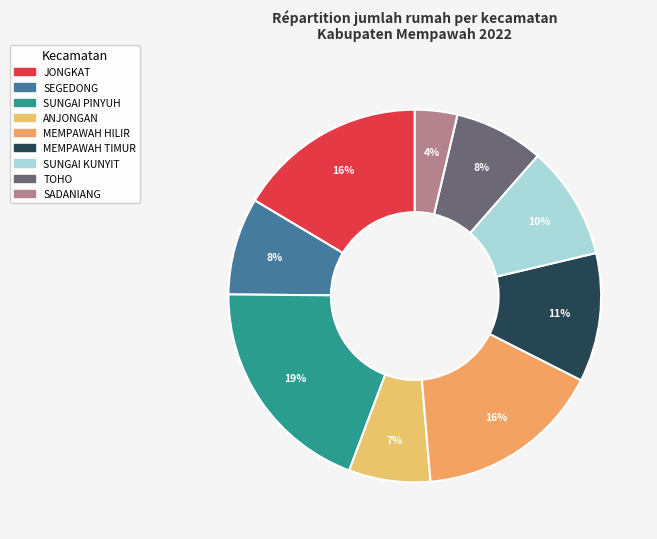

To the nearest percent, what portion does SUNGAI KUNYIT represent?

10%